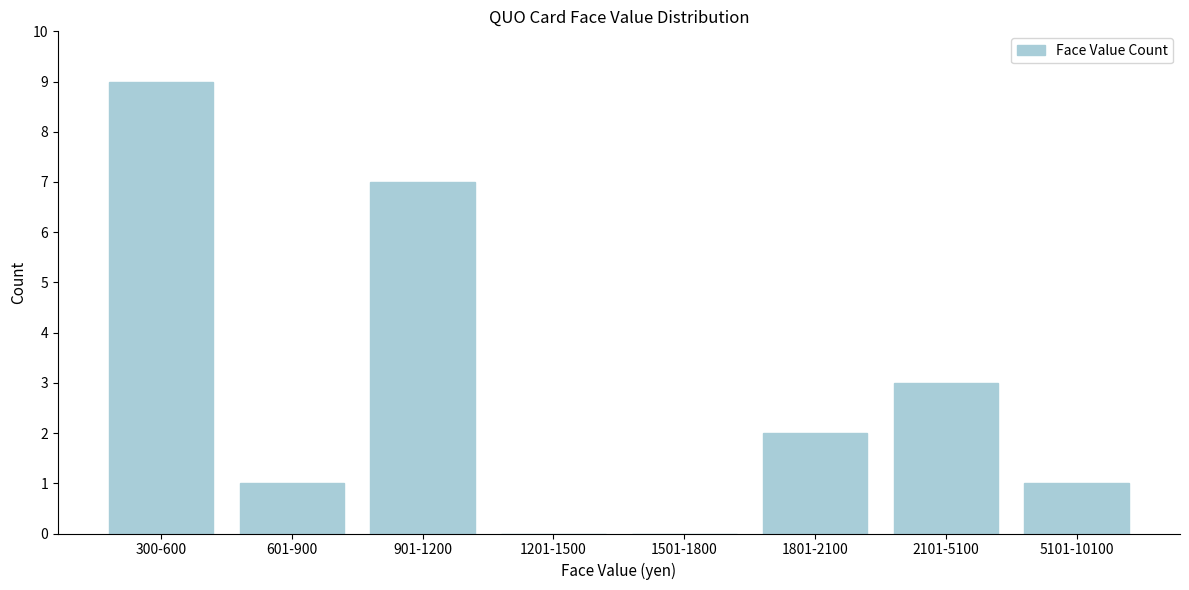

Reading left to right, what are all the values shown in this chart?

300-600=9	601-900=1	901-1200=7	1201-1500=0	1501-1800=0	1801-2100=2	2101-5100=3	5101-10100=1